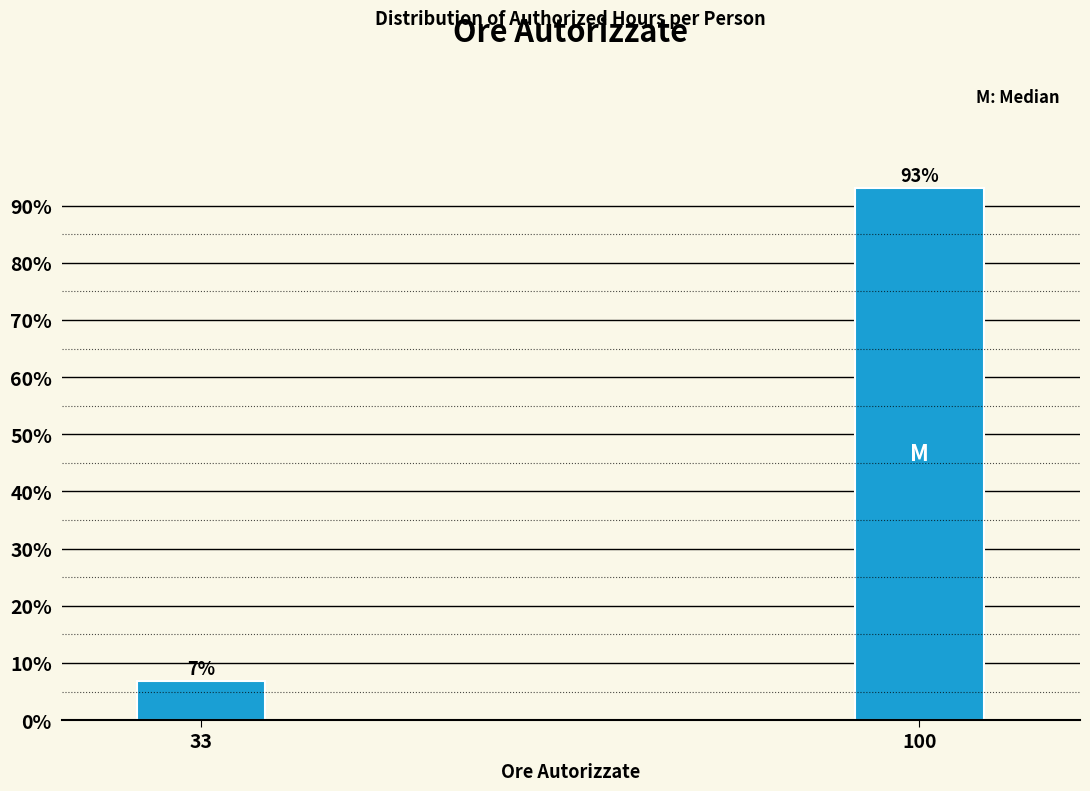

What is the average value?

50.0